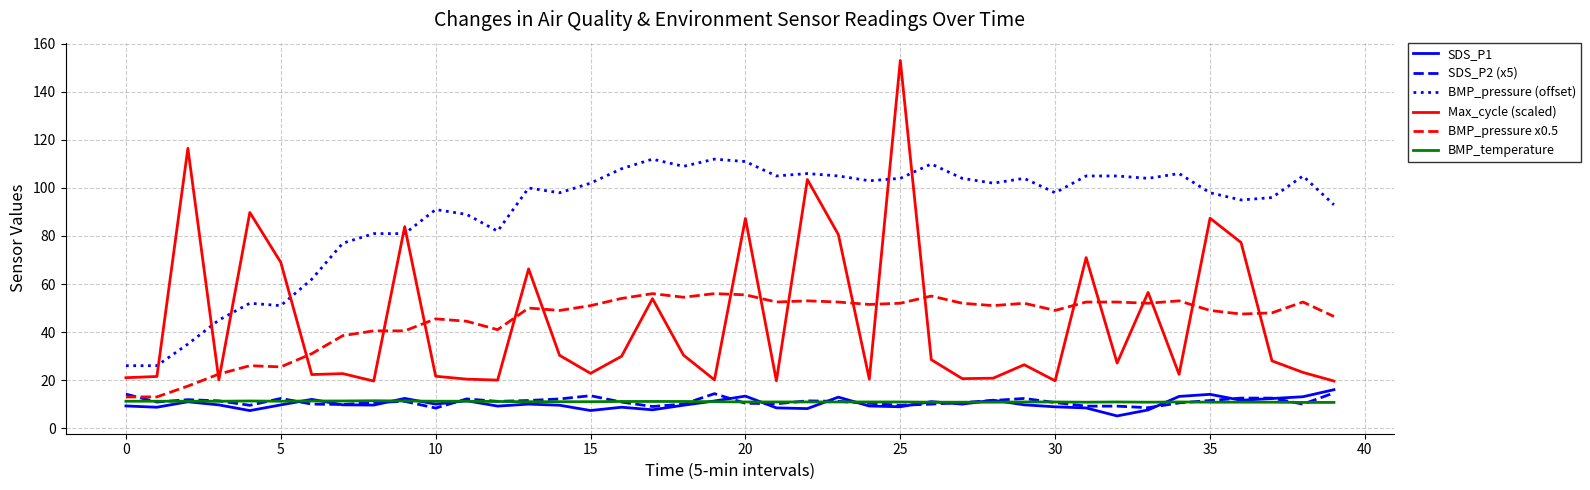

Which series has the largest range (max minus min)?

Max_cycle (scaled)